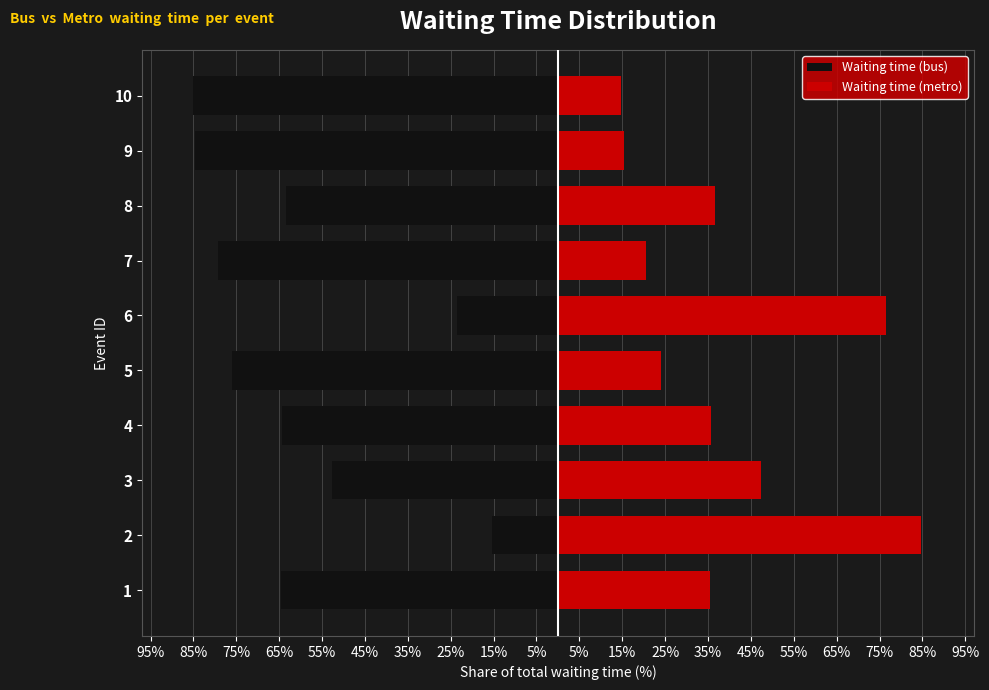

The Waiting time (metro) series shows 127.9 at 6. True or false?

False